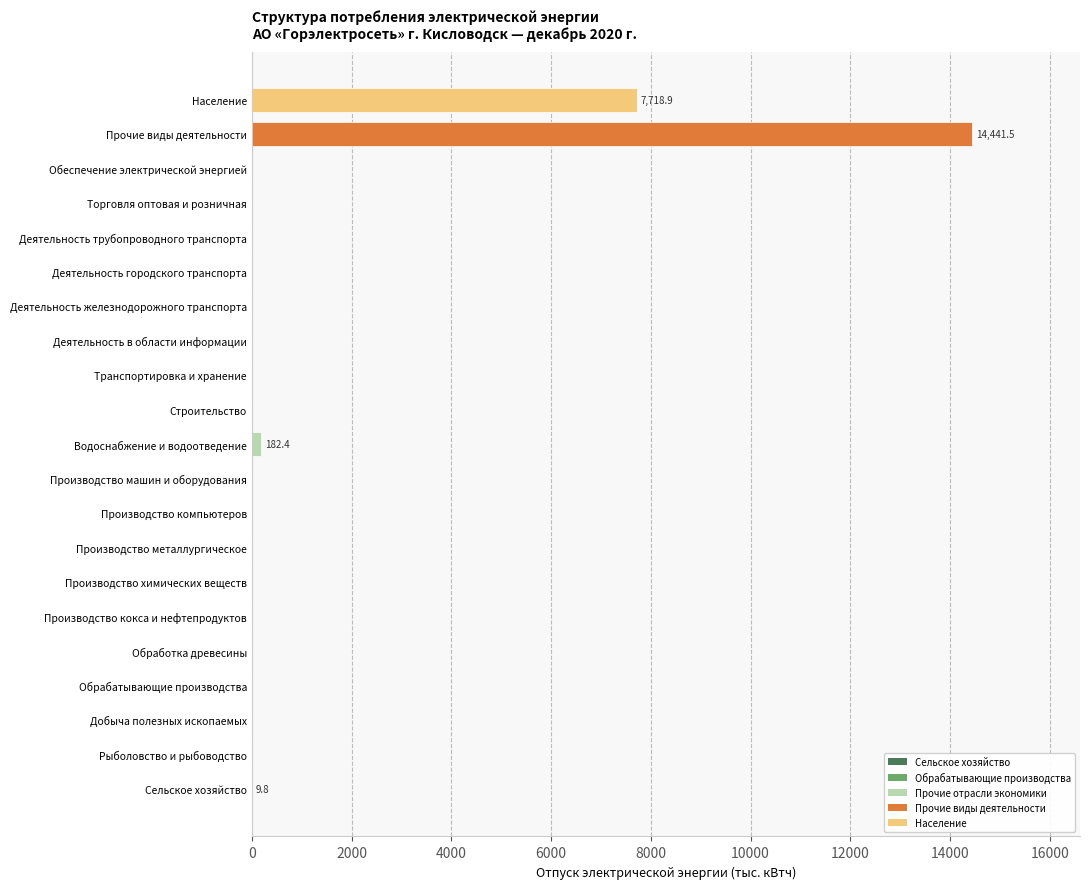

At which label is the value closest to 7220?

Население